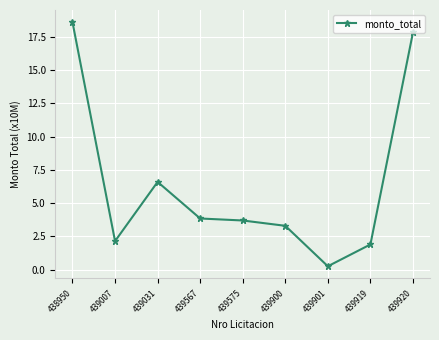

Approximately how many times larger is the value at 439920 compared to 439900?

5.4